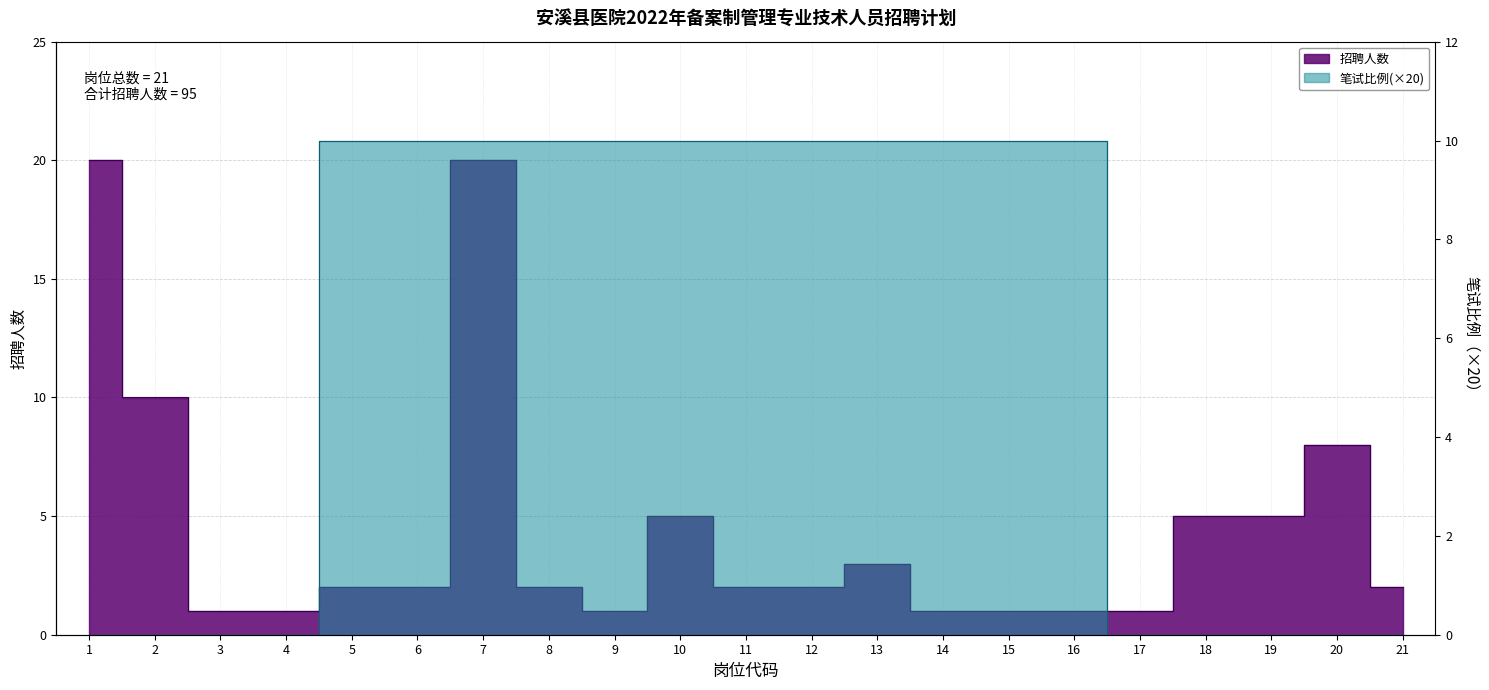

How many interior local valleys does the 招聘人数 series have?

1